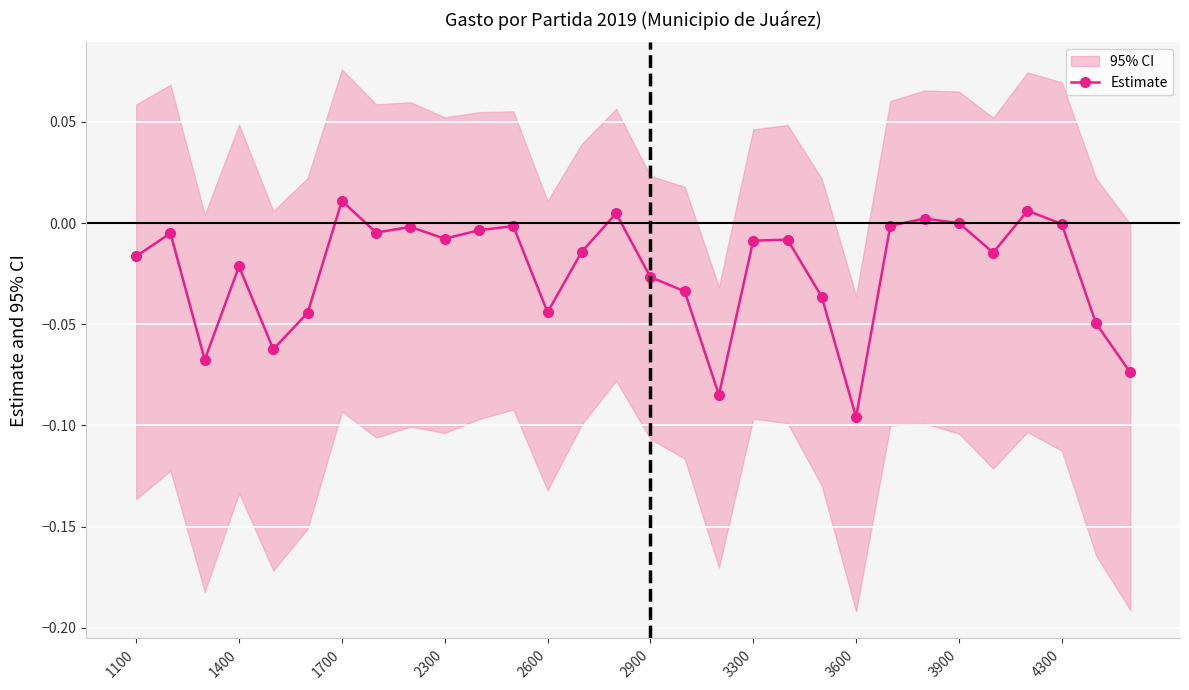

How many values are below 0?

25